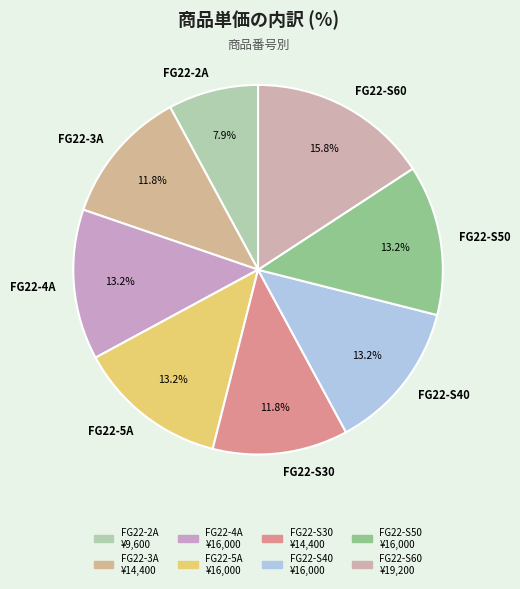

Does FG22-S30 account for over 50% of the chart?

No